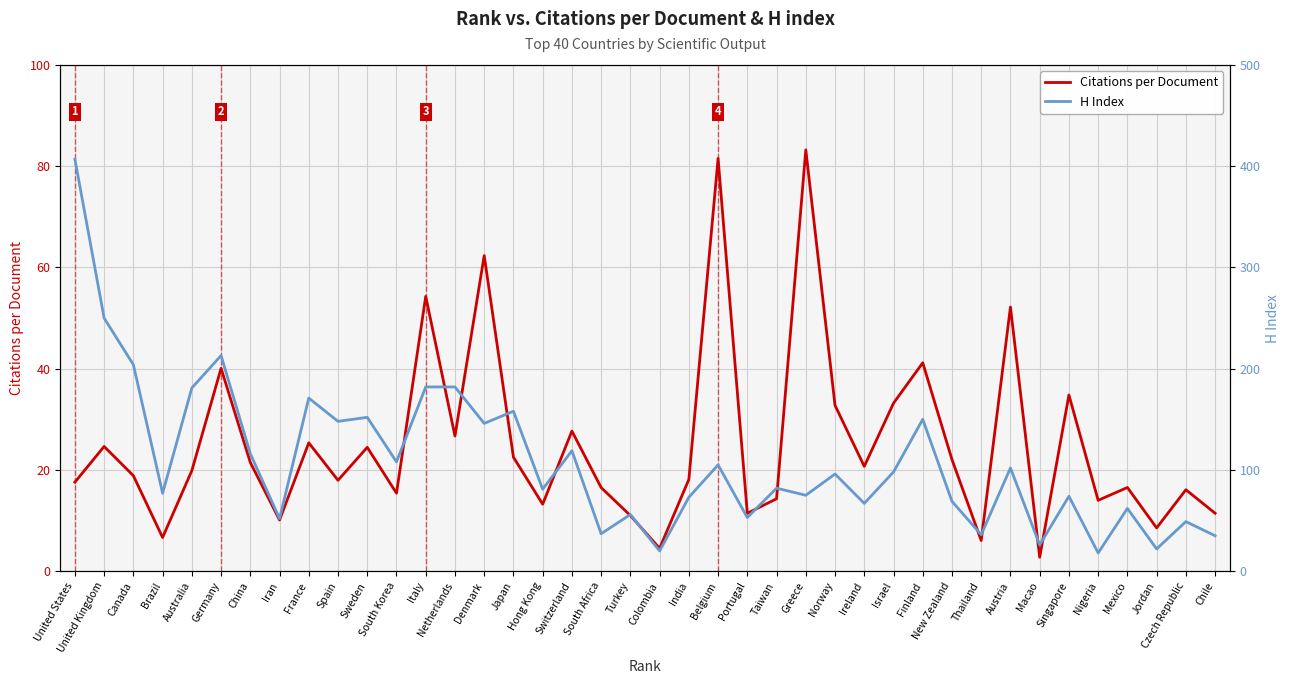

What is the greatest value displayed?

407.0